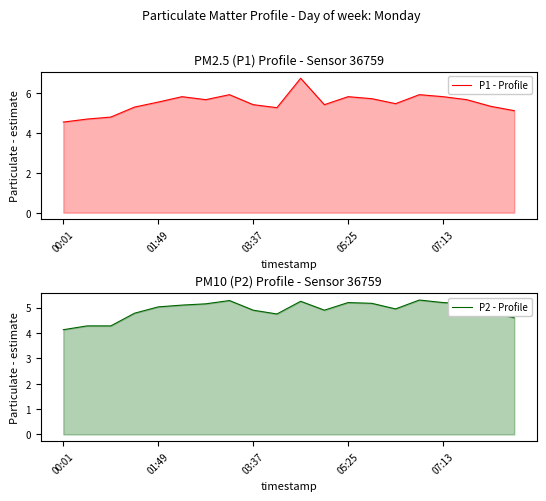

Reading left to right, list all the values displayed in this chart.

P1 - Profile: 4.5	4.7	4.8	5.3	5.5	5.8	5.7	5.9	5.4	5.2	6.7	5.4	5.8	5.7	5.5	5.9	5.8	5.7	5.3	5.1
P2 - Profile: 4.1	4.3	4.3	4.8	5.0	5.1	5.2	5.3	4.9	4.8	5.2	4.9	5.2	5.2	5.0	5.3	5.2	5.2	4.8	4.6